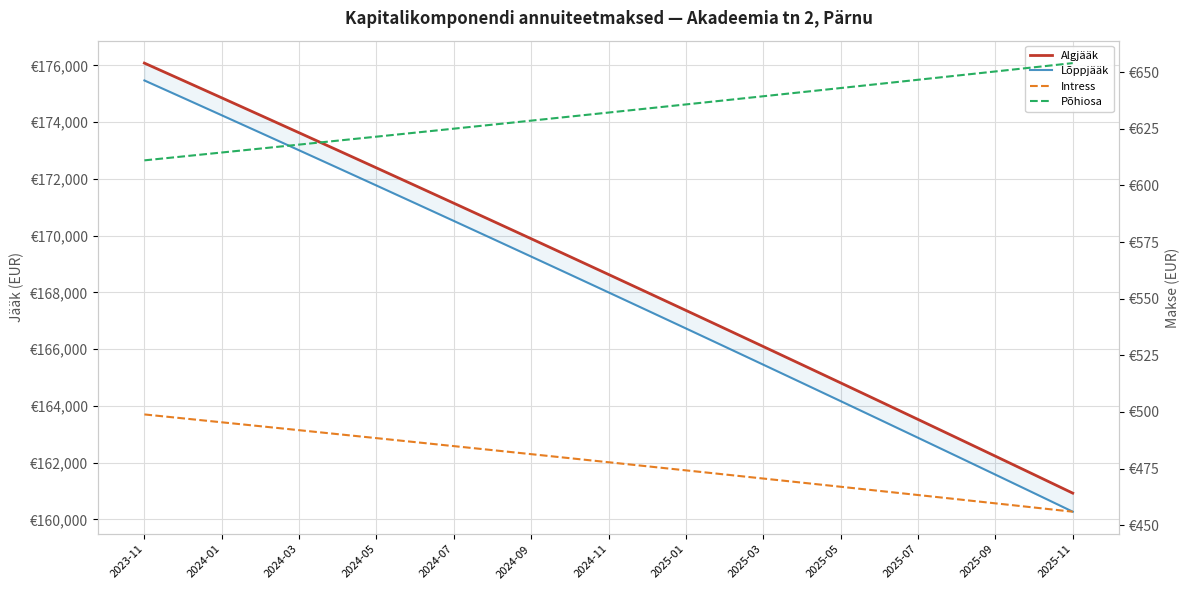

Reading right to left, extract all data points from this chart.

Algjääk: 160926.4	161578.5	162228.8	162877.2	163523.8	164168.6	164811.6	165452.8	166092.1	166729.6	167365.4	167999.3	168631.5	169261.8	169890.4	170517.2	171142.2	171765.5	172387.0	173006.7	173624.7	174241.0	174855.5	175468.3	176079.3
Lõppjääk: 160272.4	160926.4	161578.5	162228.8	162877.2	163523.8	164168.6	164811.6	165452.8	166092.1	166729.6	167365.4	167999.3	168631.5	169261.8	169890.4	170517.2	171142.2	171765.5	172387.0	173006.7	173624.7	174241.0	174855.5	175468.3
Intress: 456.0	457.8	459.6	461.5	463.3	465.1	467.0	468.8	470.6	472.4	474.2	476.0	477.8	479.6	481.4	483.1	484.9	486.7	488.4	490.2	491.9	493.7	495.4	497.2	498.9
Põhiosa: 654.0	652.1	650.3	648.4	646.6	644.8	643.0	641.2	639.3	637.5	635.7	633.9	632.1	630.4	628.6	626.8	625.0	623.3	621.5	619.7	618.0	616.3	614.5	612.8	611.0